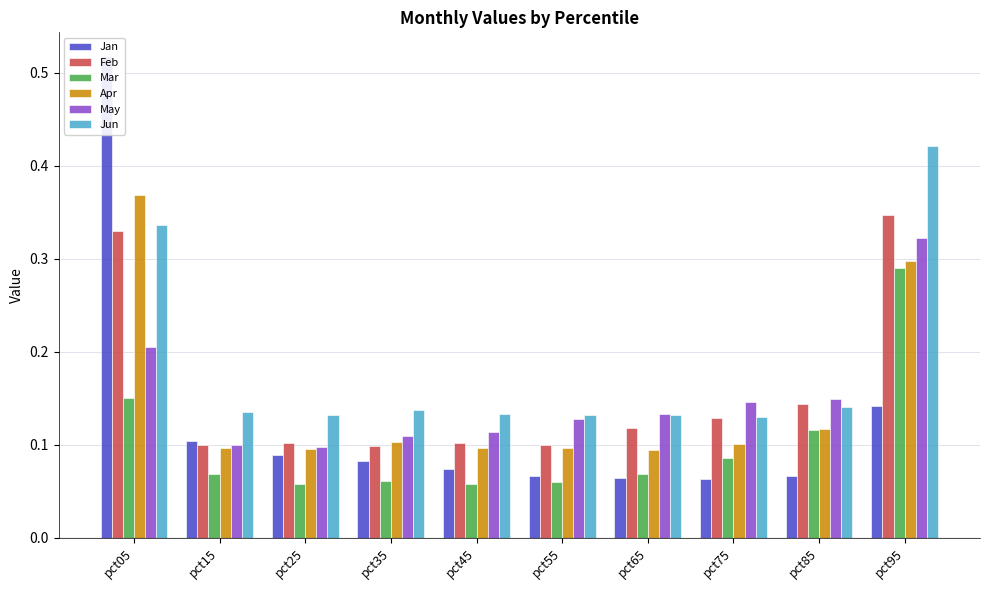

Reading right to left, extract all data points from this chart.

Jan: pct95=0.1	pct85=0.1	pct75=0.1	pct65=0.1	pct55=0.1	pct45=0.1	pct35=0.1	pct25=0.1	pct15=0.1	pct05=0.5
Feb: pct95=0.3	pct85=0.1	pct75=0.1	pct65=0.1	pct55=0.1	pct45=0.1	pct35=0.1	pct25=0.1	pct15=0.1	pct05=0.3
Mar: pct95=0.3	pct85=0.1	pct75=0.1	pct65=0.1	pct55=0.1	pct45=0.1	pct35=0.1	pct25=0.1	pct15=0.1	pct05=0.2
Apr: pct95=0.3	pct85=0.1	pct75=0.1	pct65=0.1	pct55=0.1	pct45=0.1	pct35=0.1	pct25=0.1	pct15=0.1	pct05=0.4
May: pct95=0.3	pct85=0.1	pct75=0.1	pct65=0.1	pct55=0.1	pct45=0.1	pct35=0.1	pct25=0.1	pct15=0.1	pct05=0.2
Jun: pct95=0.4	pct85=0.1	pct75=0.1	pct65=0.1	pct55=0.1	pct45=0.1	pct35=0.1	pct25=0.1	pct15=0.1	pct05=0.3